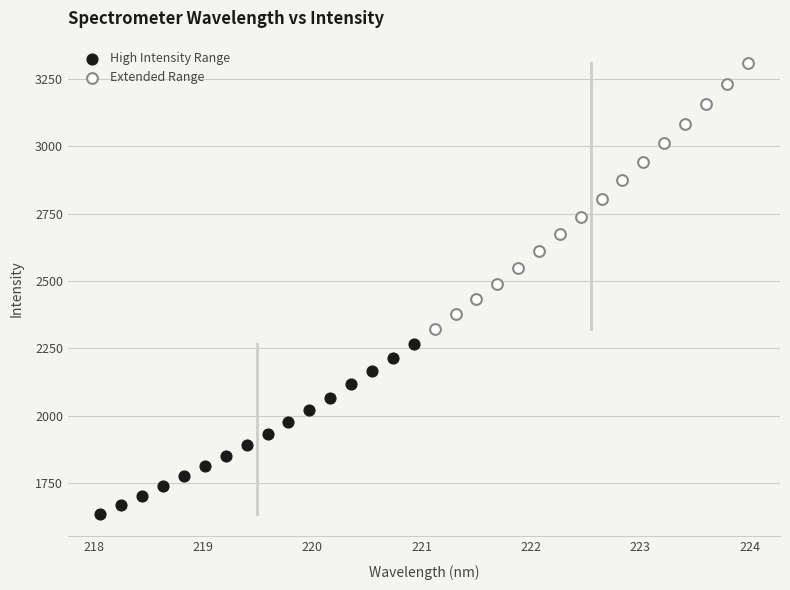

Which series has the widest spread of Y values?

Extended Range